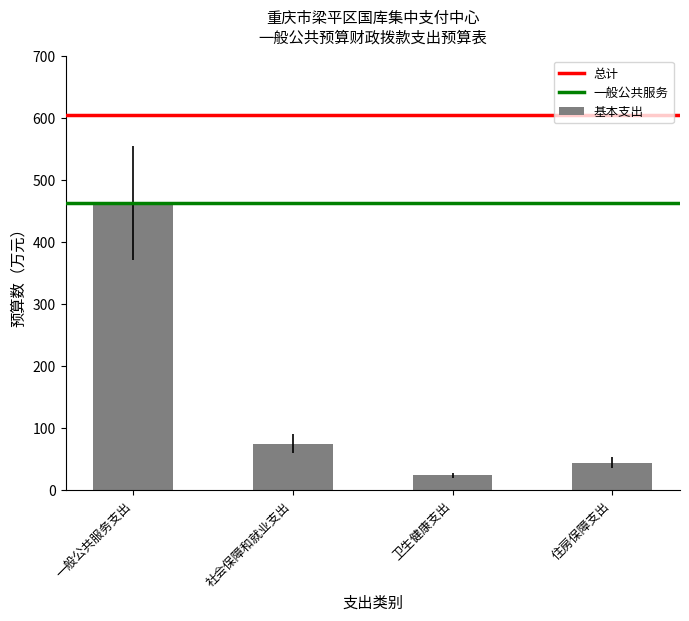

At which category does the chart reach its minimum across all series?

卫生健康支出